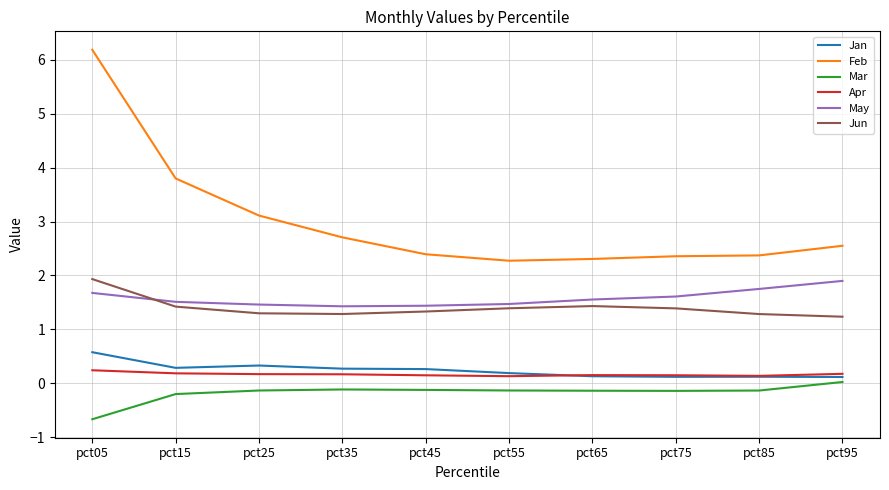

Count the number of categories in the chart.

10